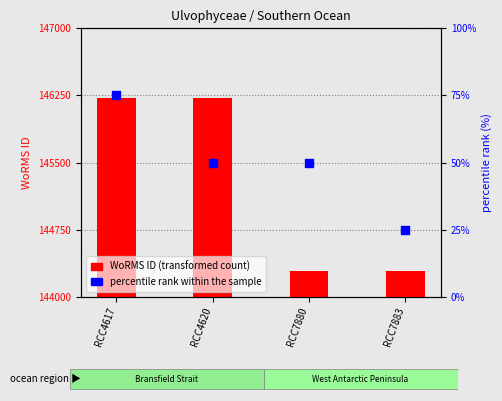

Which series contains the lowest Y value?

percentile rank within the sample